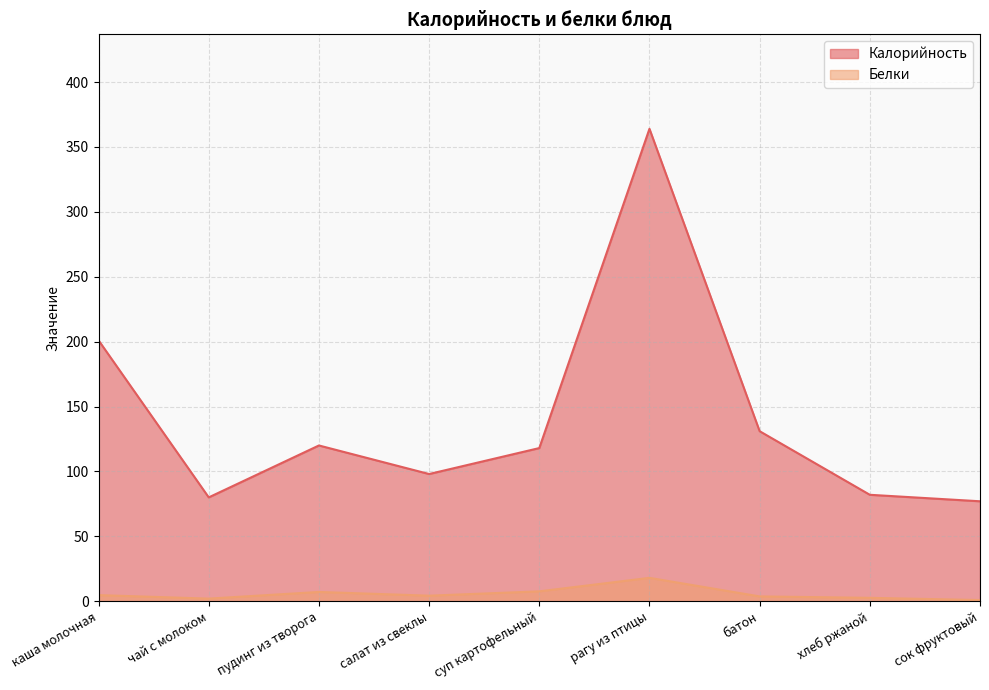

Reading right to left, what are all the values shown in this chart?

Калорийность: сок фруктовый=77.0	хлеб ржаной=82.0	батон=131.0	рагу из птицы=364.0	суп картофельный=118.0	салат из свеклы=98.0	пудинг из творога=120.0	чай с молоком=80.0	каша молочная=201.0
Белки: сок фруктовый=0.9	хлеб ржаной=2.6	батон=3.7	рагу из птицы=18.0	суп картофельный=7.6	салат из свеклы=4.3	пудинг из творога=7.1	чай с молоком=2.0	каша молочная=4.7